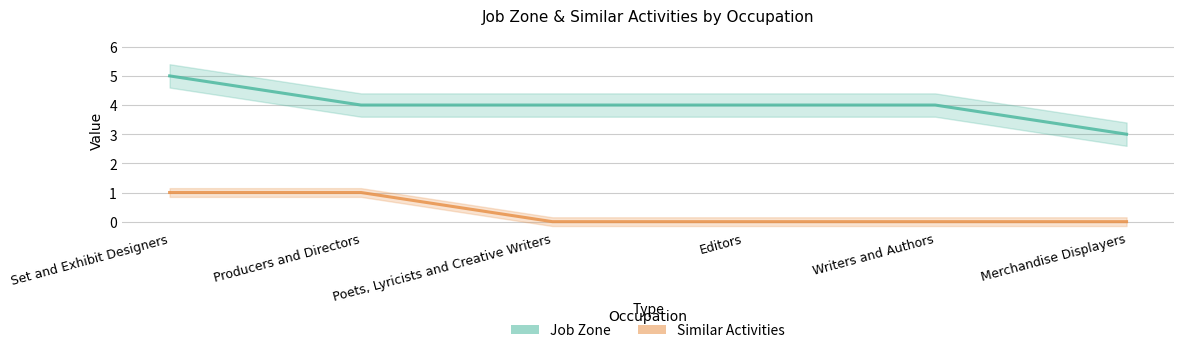

Is it true that Similar Activities equals 0 at Poets, Lyricists and Creative Writers?

False